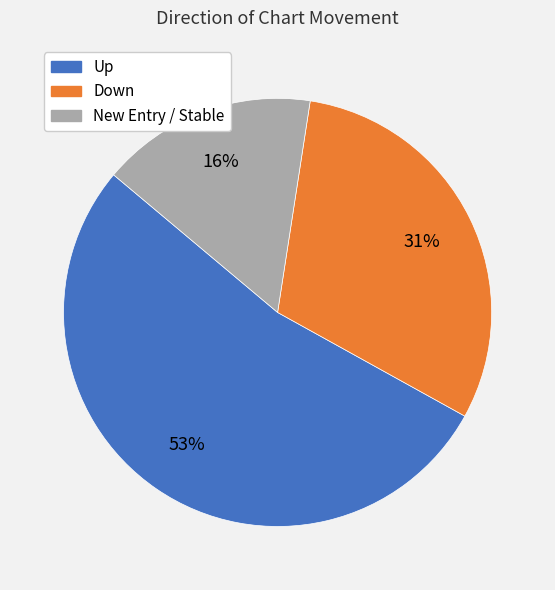

Is the sum of Down and New Entry / Stable greater than half?

No